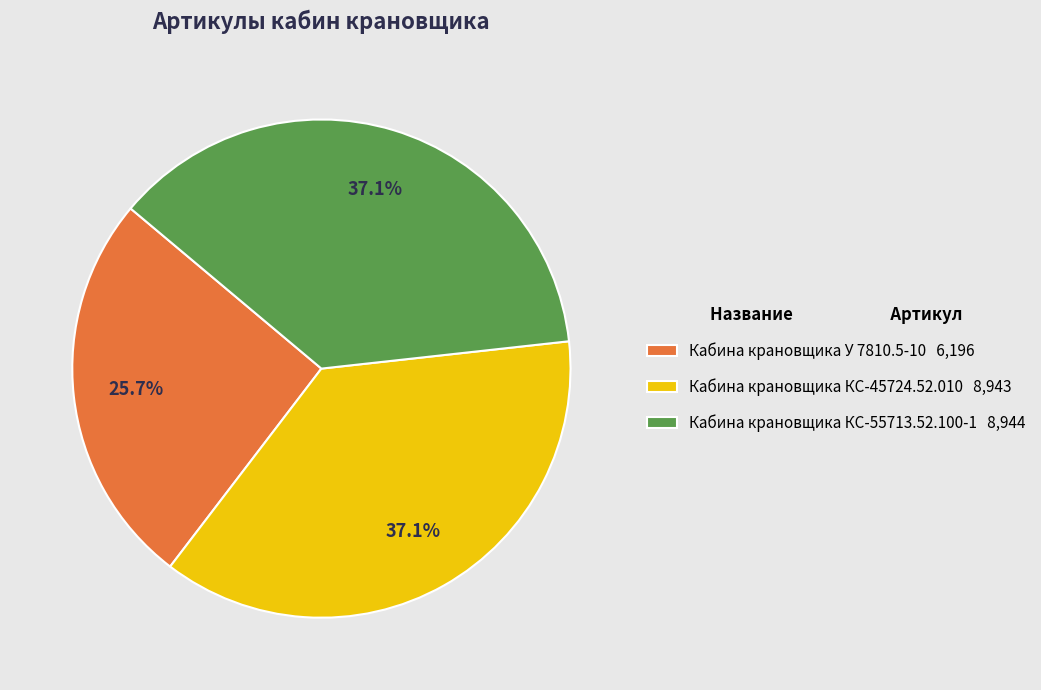

How many segments does this pie chart have?

3